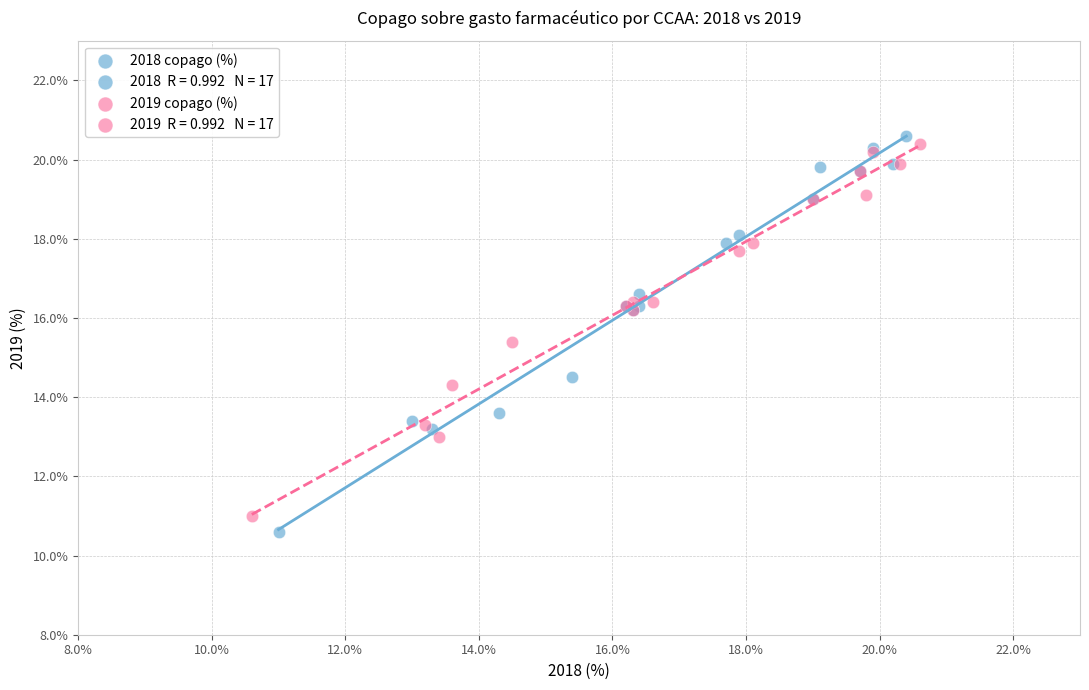

Which series reaches the maximum Y coordinate?

2018 copago (%)